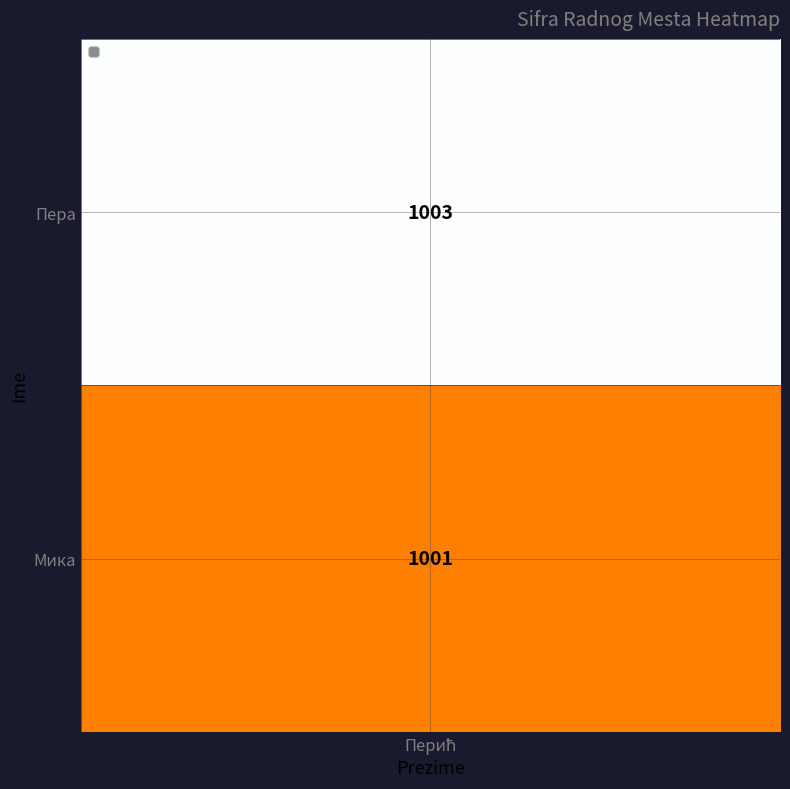

Reading left to right, list all the values displayed in this chart.

1003	1001